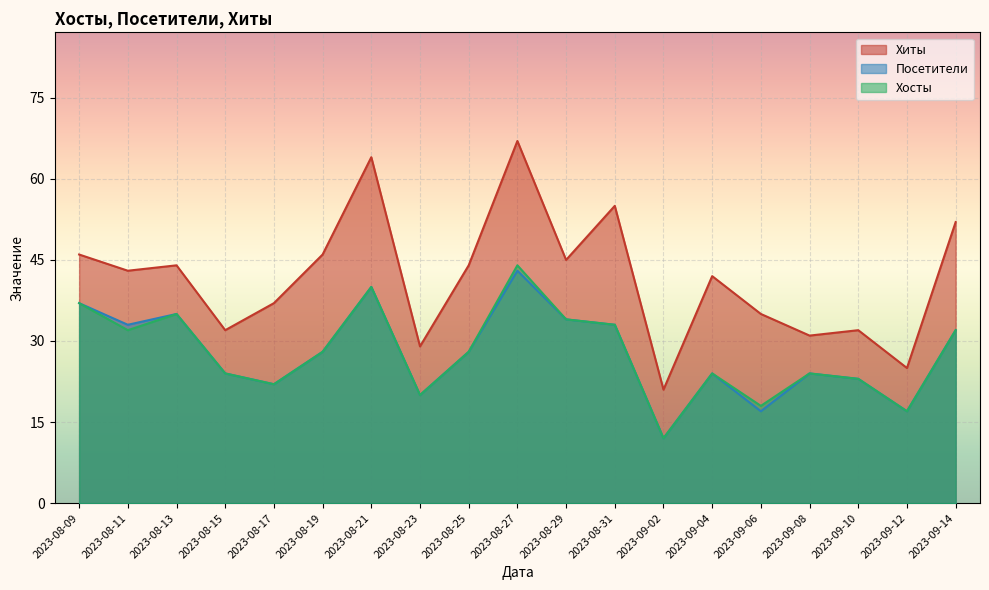

What are all the series names shown in the legend?

Хиты, Посетители, Хосты